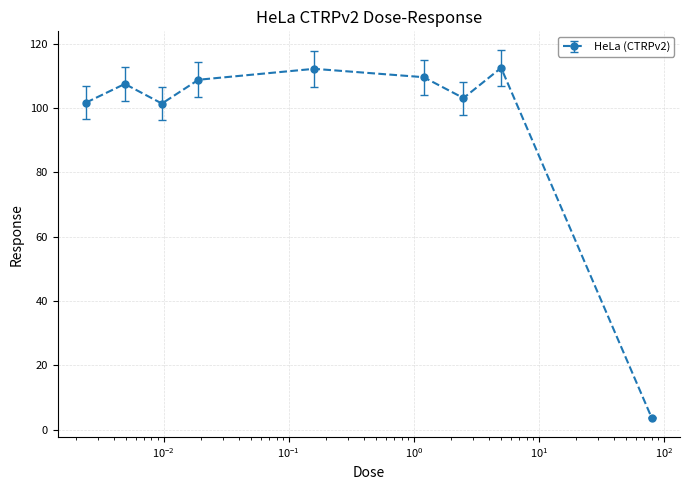

What is the maximum value shown in the chart?

112.5